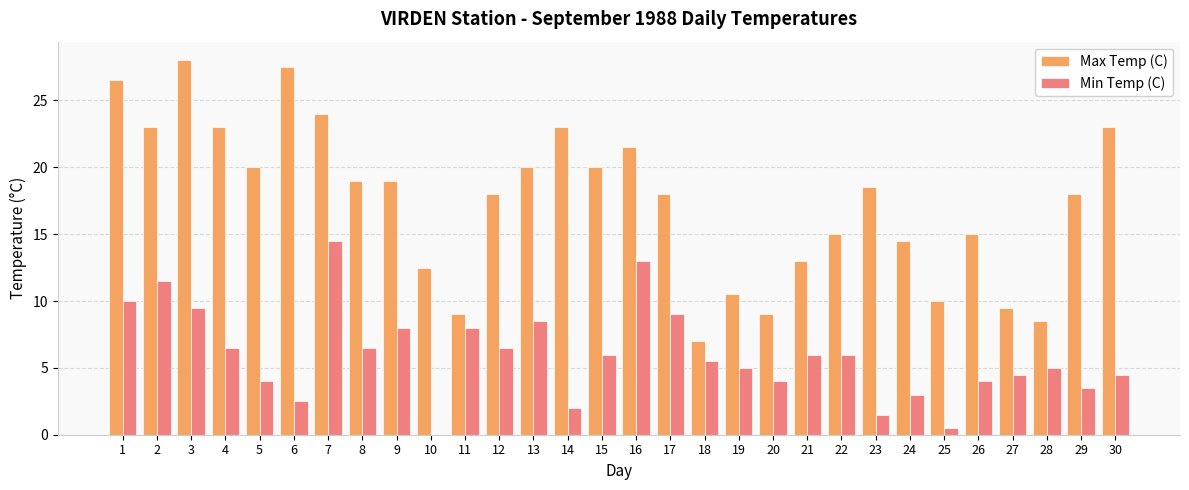

How many series are shown in this chart?

2